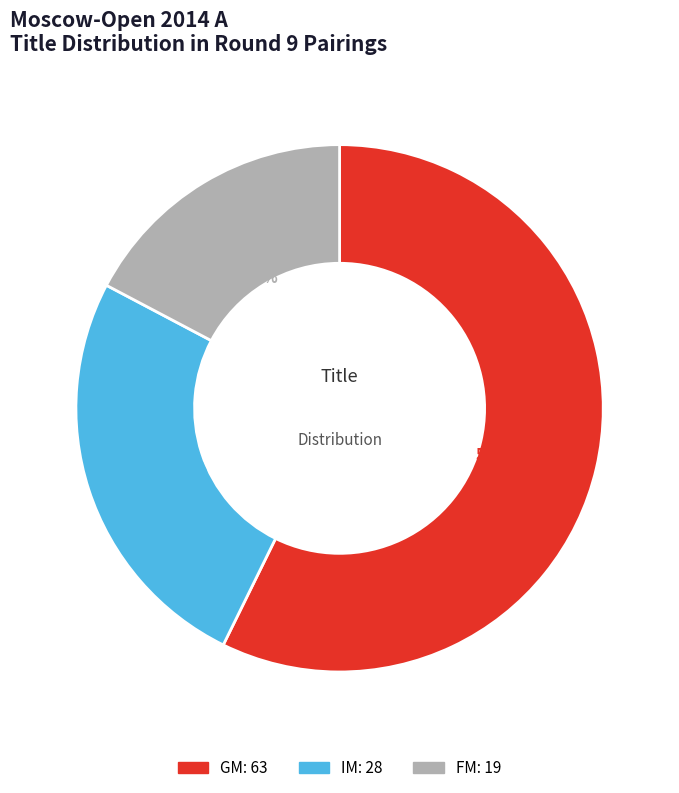

How much of the chart is everything except FM?

82.7%